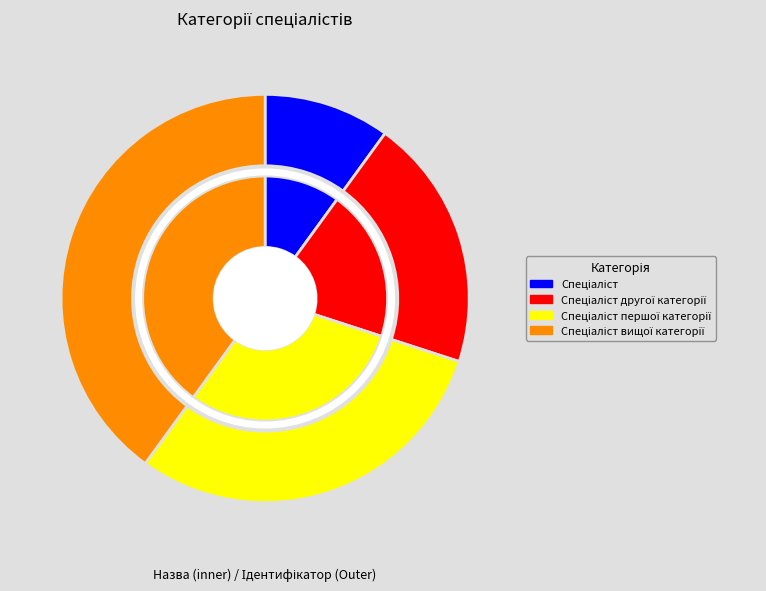

Does any single category account for the majority?

No